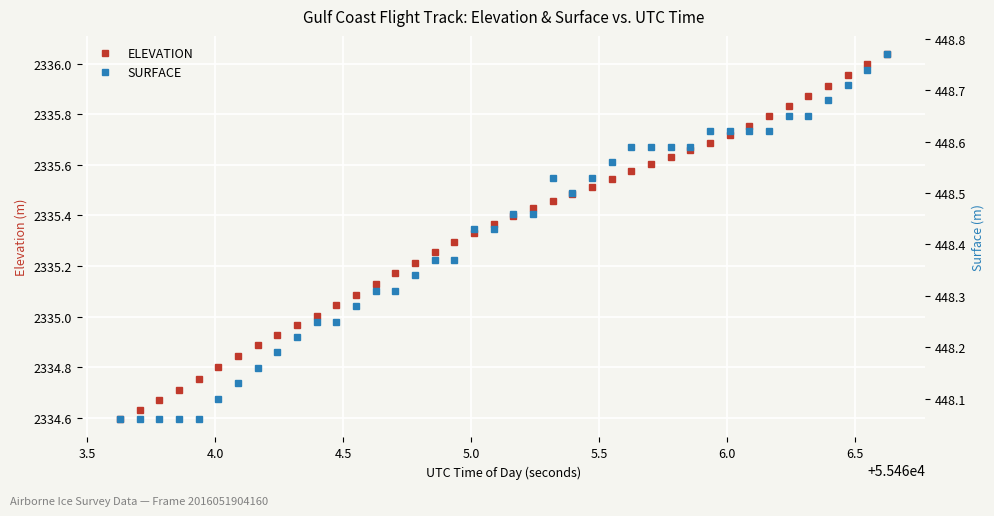

What is the difference between the second highest and second lowest values in the ELEVATION series?

1.4